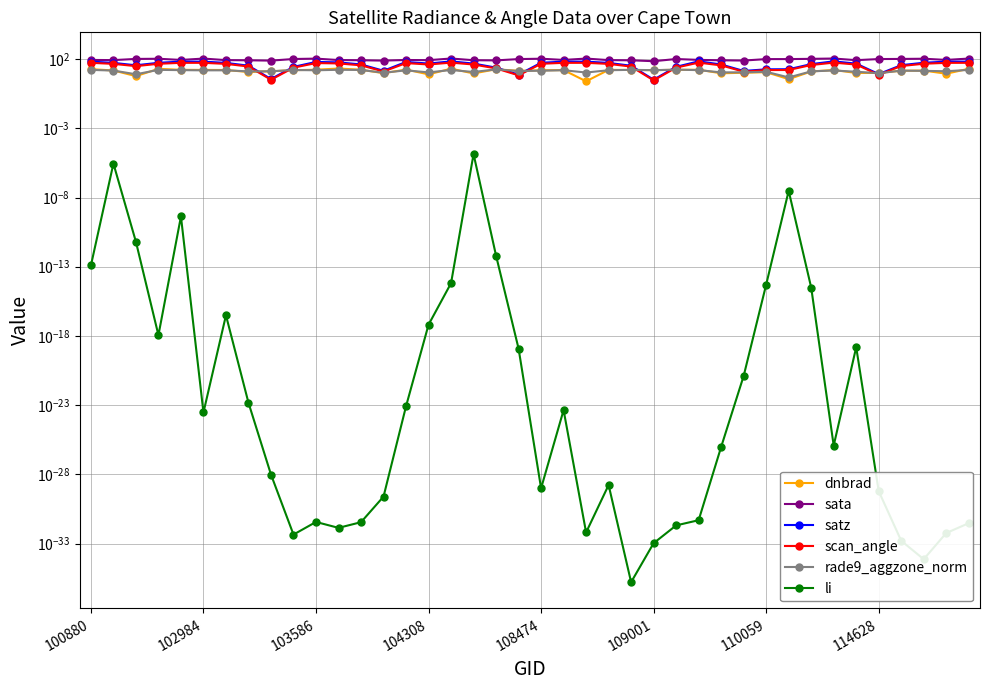

The rade9_aggzone_norm series shows 16.9 at 11. True or false?

True